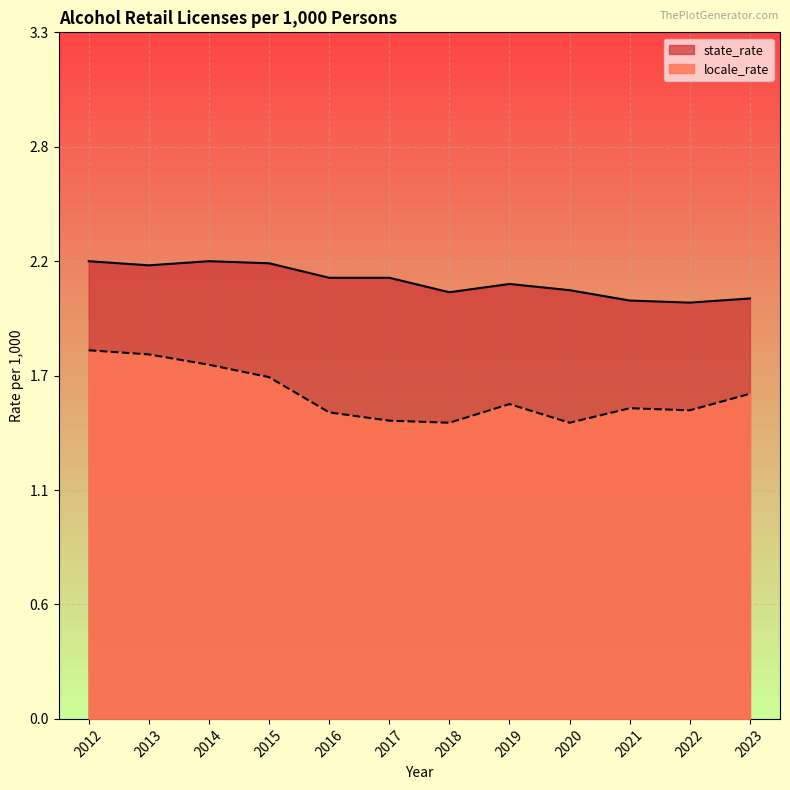

At which label is state_rate closest to 2?

2022